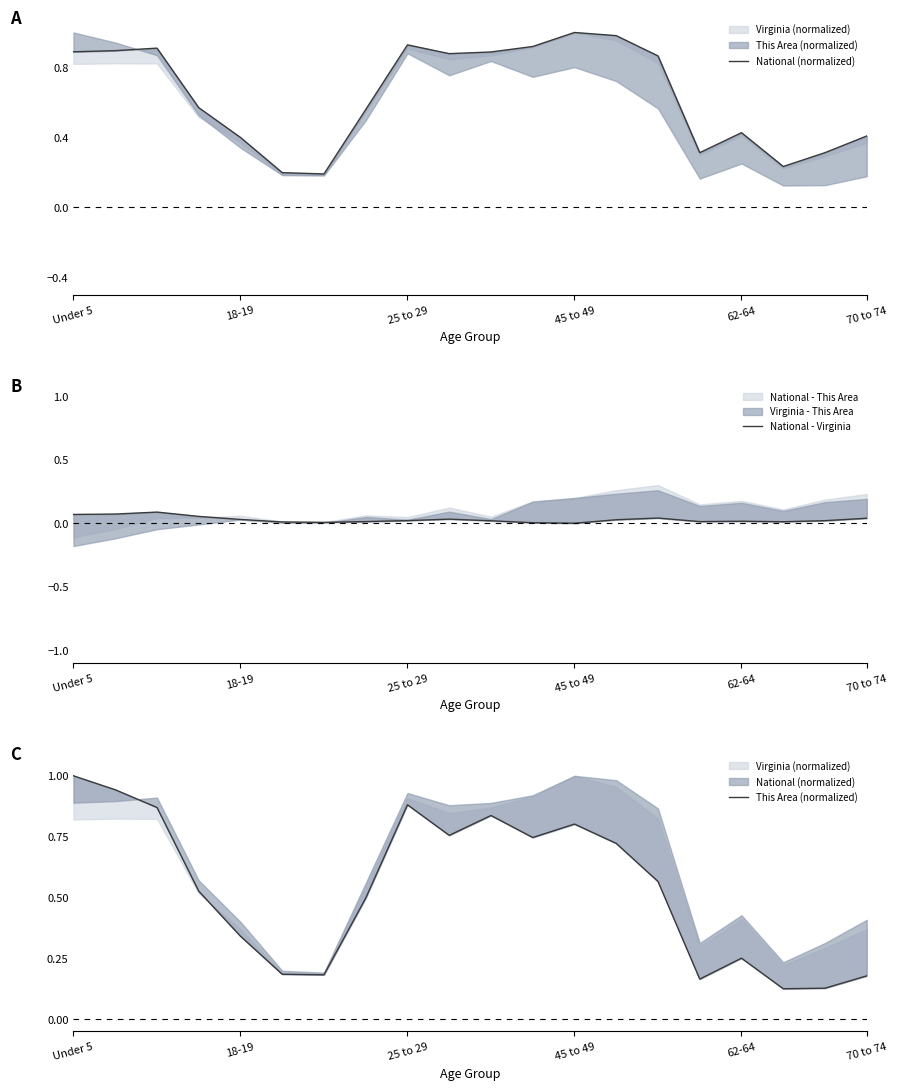

Reading left to right, what are all the values shown in this chart?

National (normalized): 0.9	0.9	0.9	0.6	0.4	0.2	0.2	0.6	0.9	0.9	0.9	0.9	1.0	1.0	0.9	0.3	0.4	0.2	0.3	0.4
National - Virginia: 0.1	0.1	0.1	0.1	0.0	0.0	0.0	0.0	0.0	0.0	0.0	0.0	0.0	0.0	0.0	0.0	0.0	0.0	0.0	0.0
This Area (normalized): 1.0	0.9	0.9	0.5	0.3	0.2	0.2	0.5	0.9	0.8	0.8	0.7	0.8	0.7	0.6	0.2	0.3	0.1	0.1	0.2